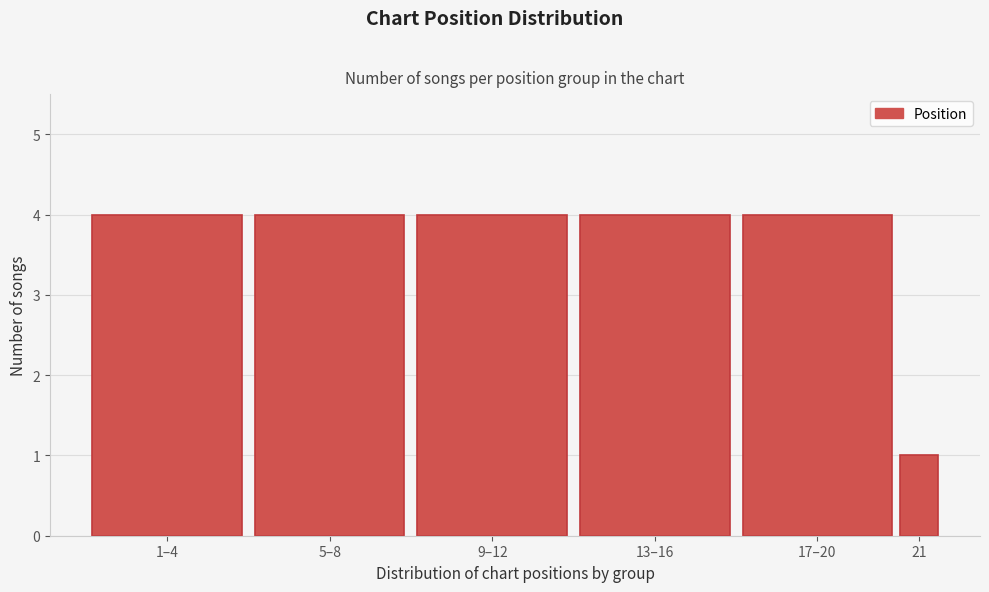

Reading right to left, what are all the values shown in this chart?

21=1	17–20=4	13–16=4	9–12=4	5–8=4	1–4=4